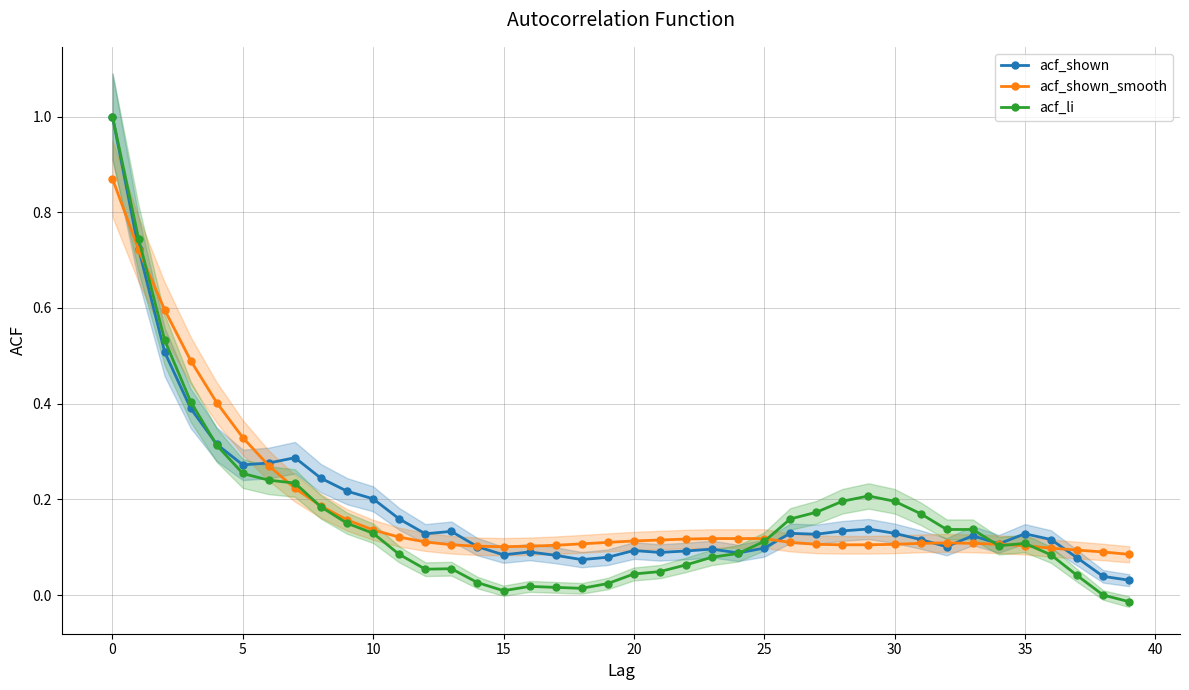

Rank the series by their maximum value, from highest to lowest.

acf_shown, acf_li, acf_shown_smooth